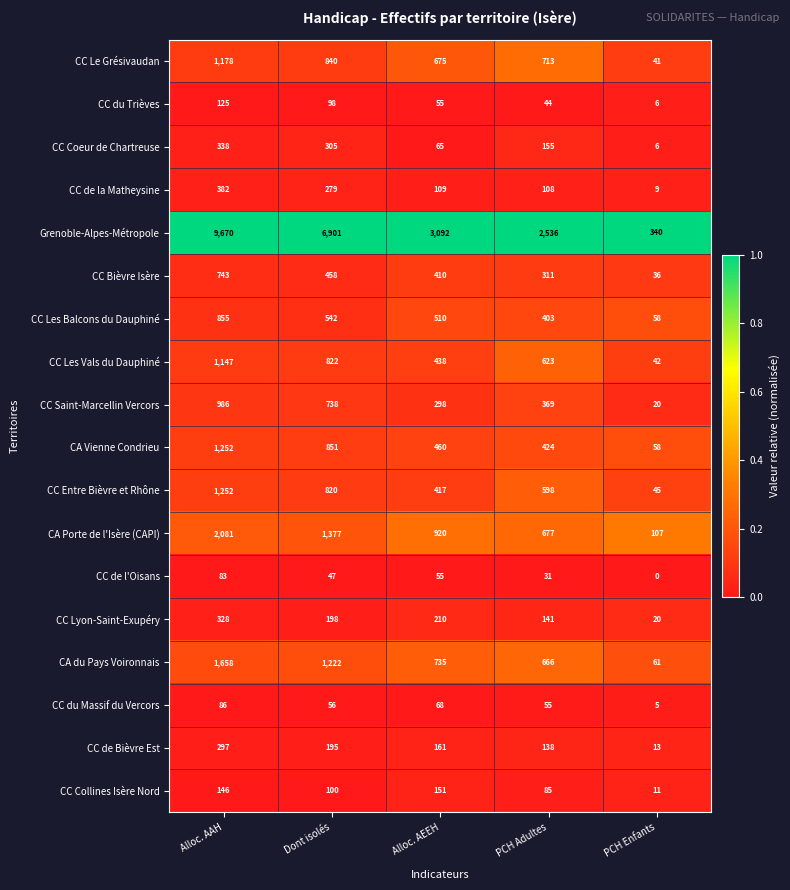

What is the spread (max minus min) of values at PCH Adultes?

2505